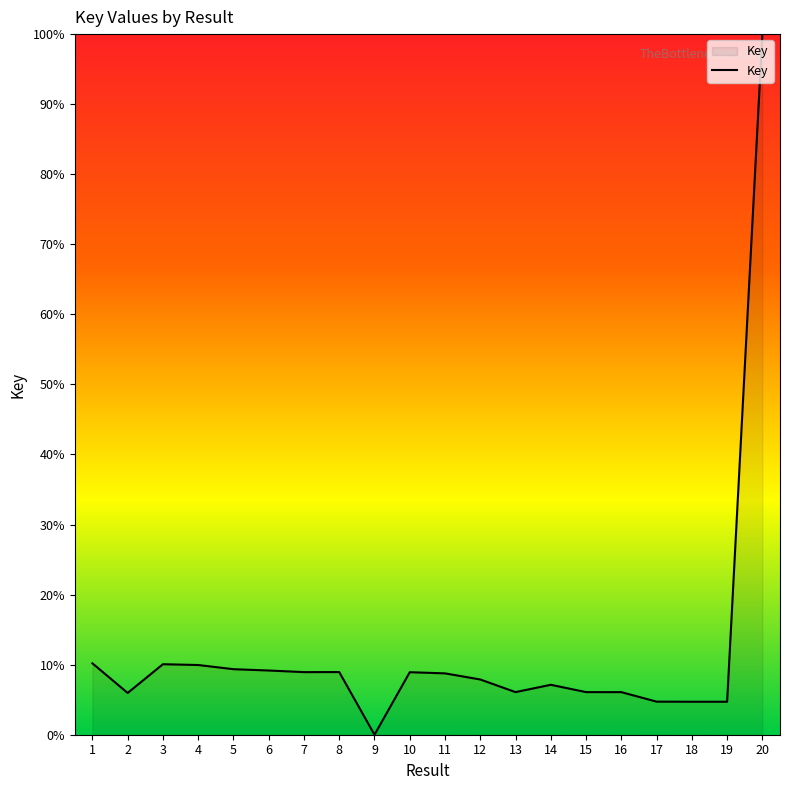

What is the difference between the values at 16 and 7?

2.9